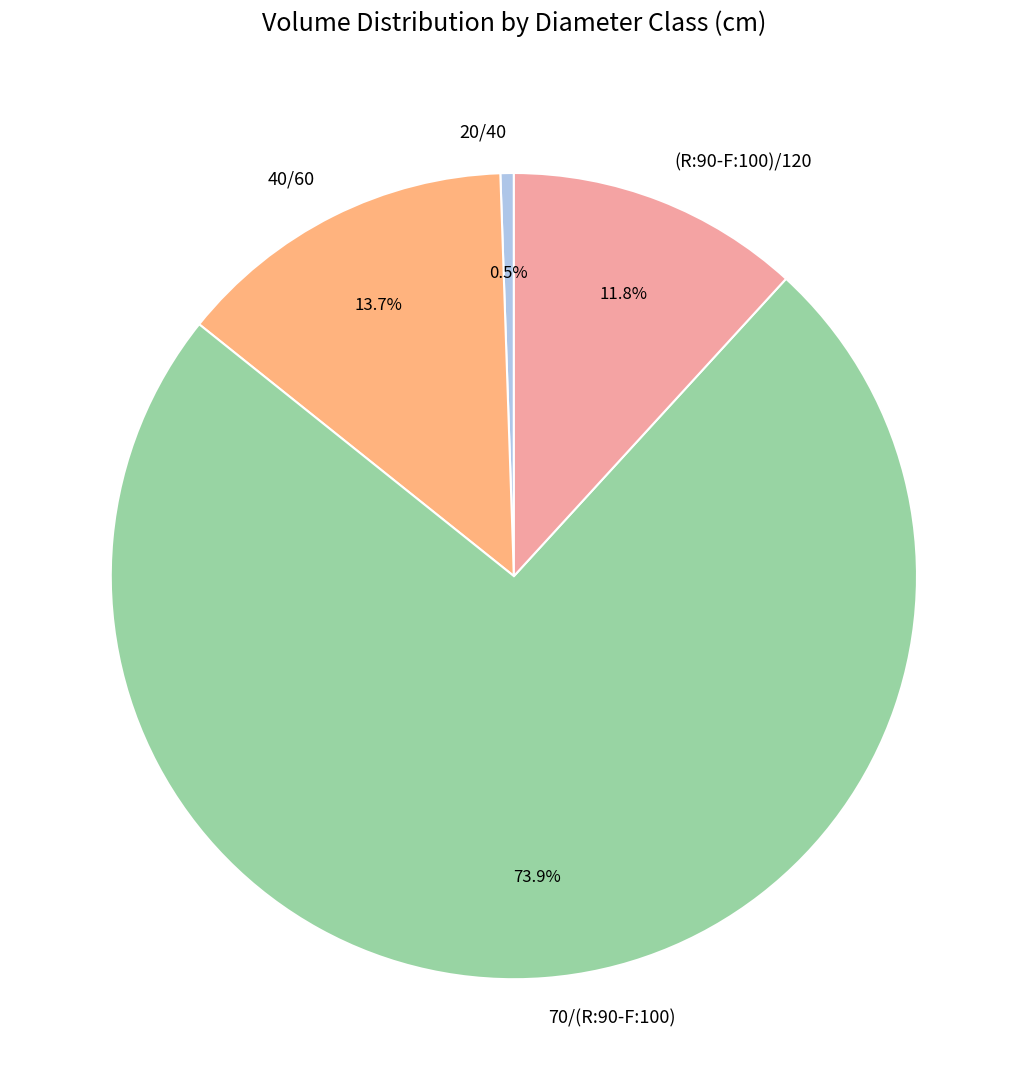

How many slices are in this pie chart?

4